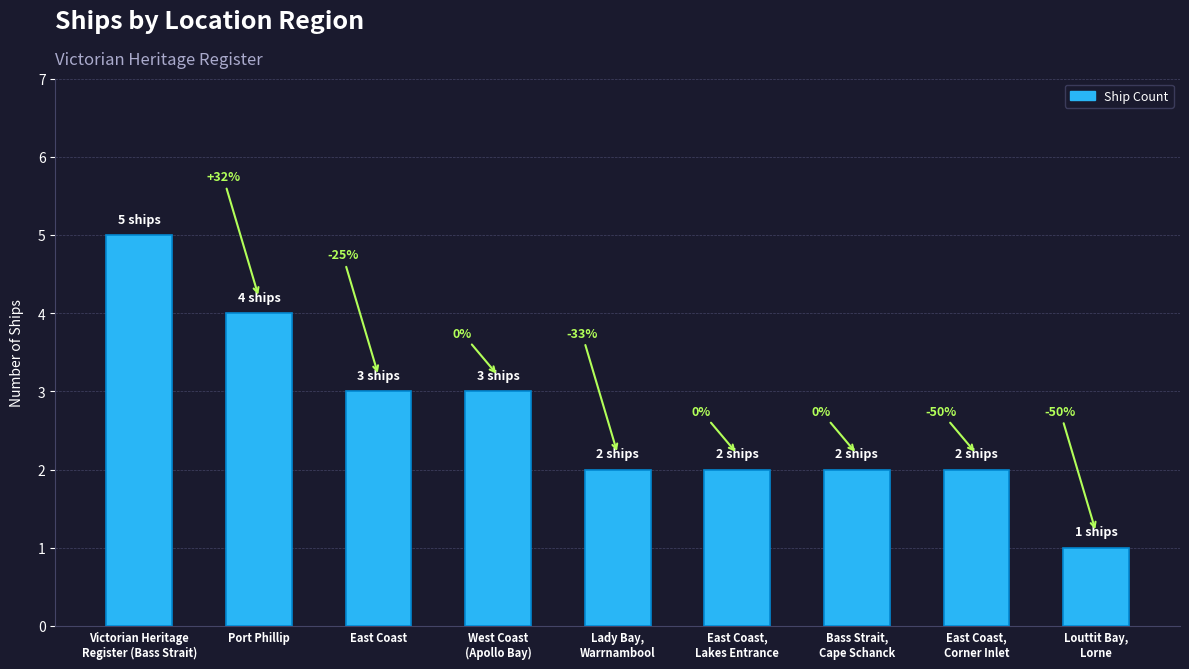

Does the chart contain any negative values?

No